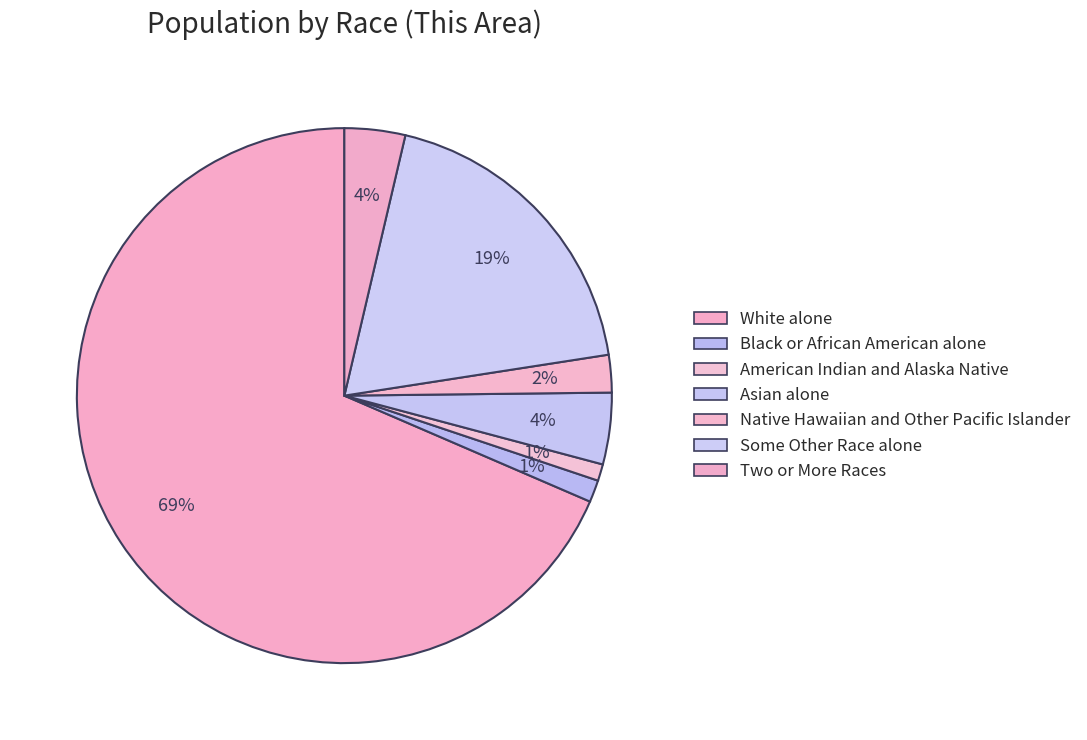

To the nearest percent, what is the combined percentage of Black or African American alone and Some Other Race alone?

20%